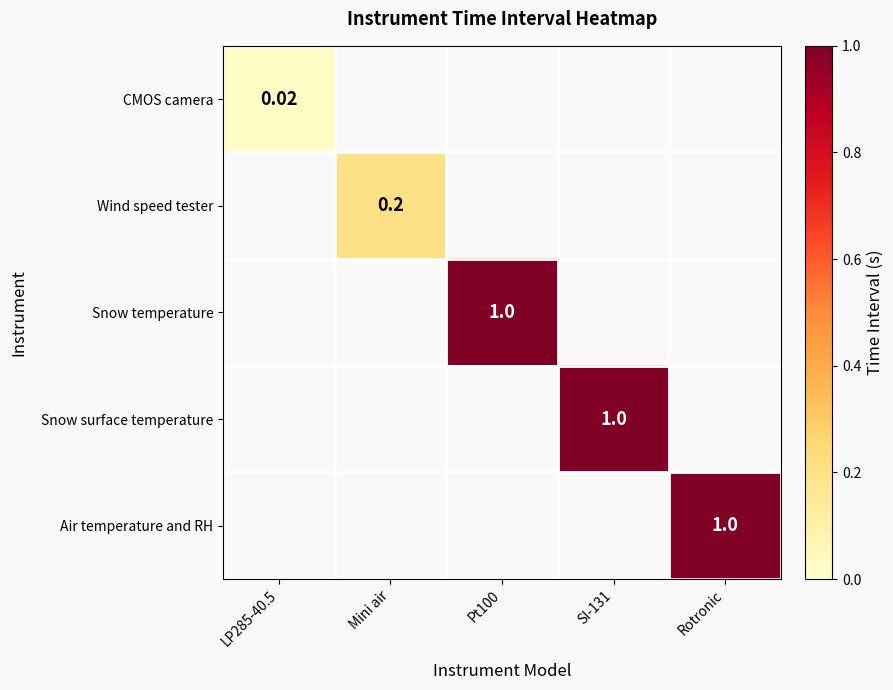

Which series has the widest spread of values?

CMOS camera